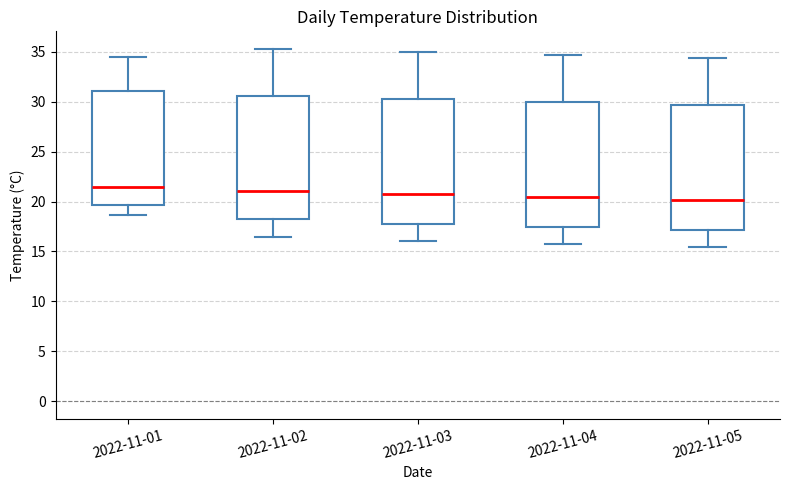

Reading left to right, transcribe this box plot: for each box, give where its median line is, the range the box spans, and where its two whiskers end, as read against the y-axis. The values are not printed on the chart, so give them approximately, as read against the axis.

2022-11-01: median 21.5, box 19.5 to 31.0, whiskers 18.5 to 34.5
2022-11-02: median 21.0, box 18.0 to 30.5, whiskers 16.5 to 35.5
2022-11-03: median 21.0, box 18.0 to 30.5, whiskers 16.0 to 35.0
2022-11-04: median 20.5, box 17.5 to 30.0, whiskers 15.5 to 34.5
2022-11-05: median 20.0, box 17.0 to 29.5, whiskers 15.5 to 34.5